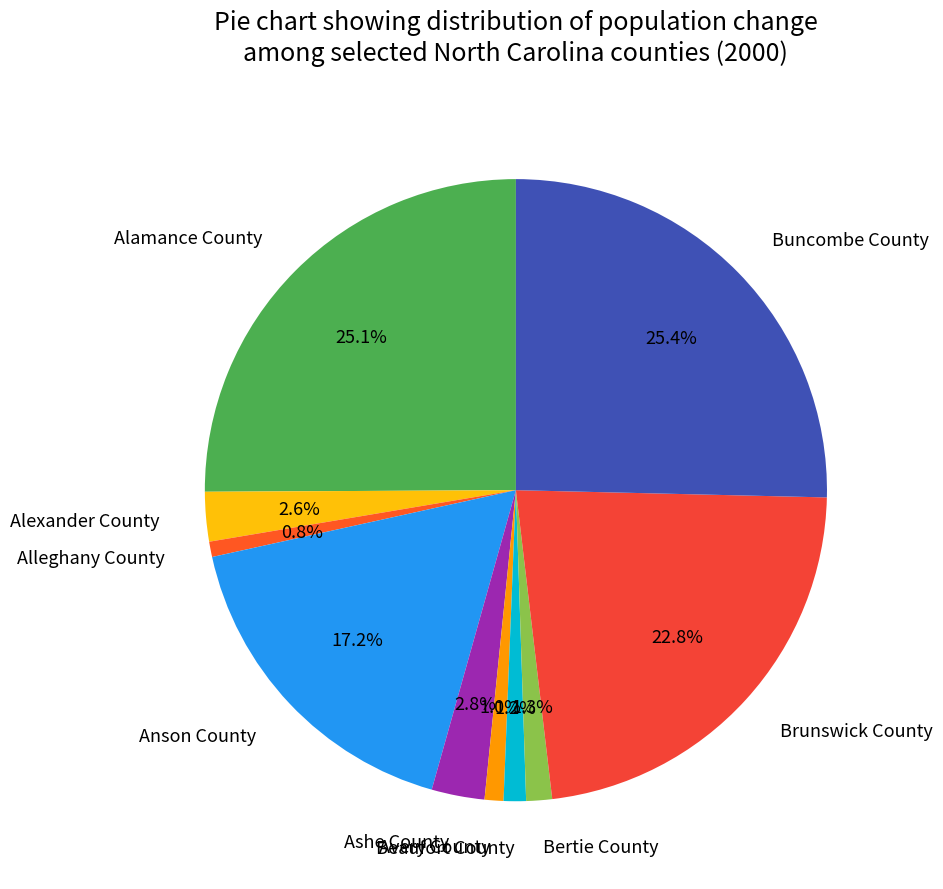

Which has a higher value, Brunswick County or Avery County?

Brunswick County